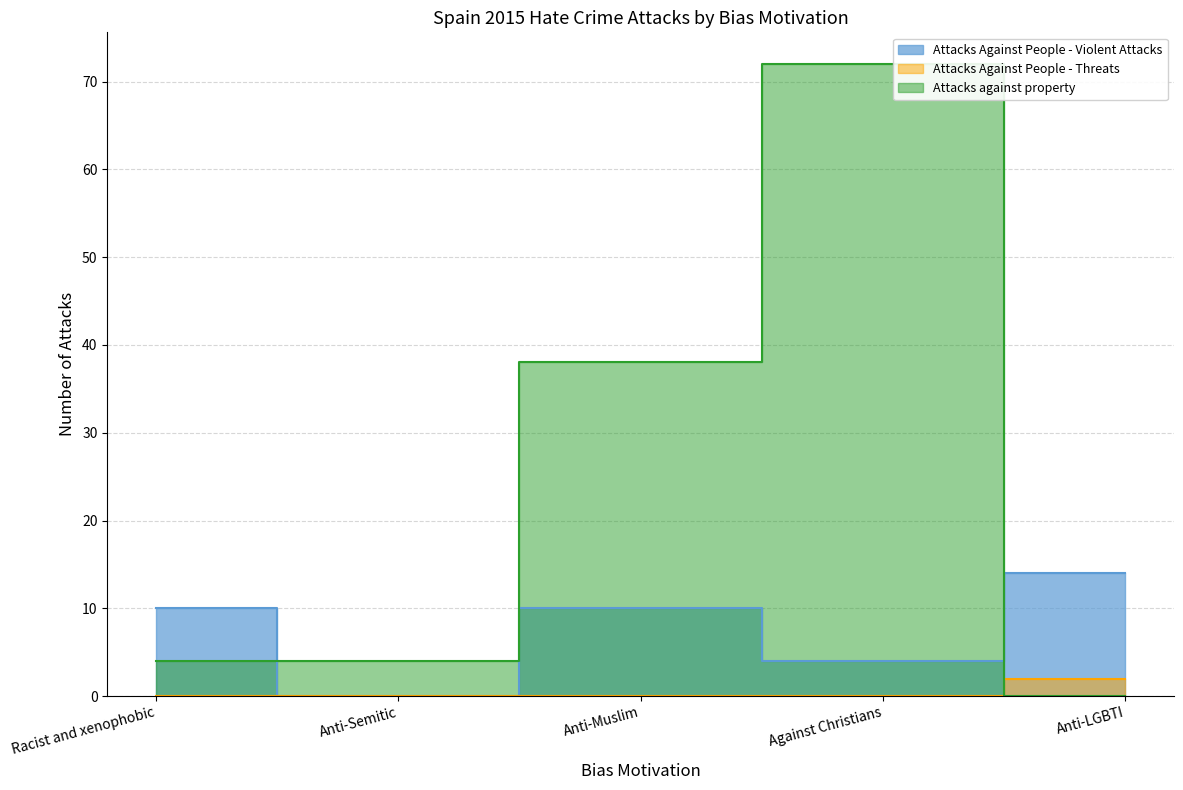

What is the difference between the highest and lowest values at Racist and xenophobic?

10